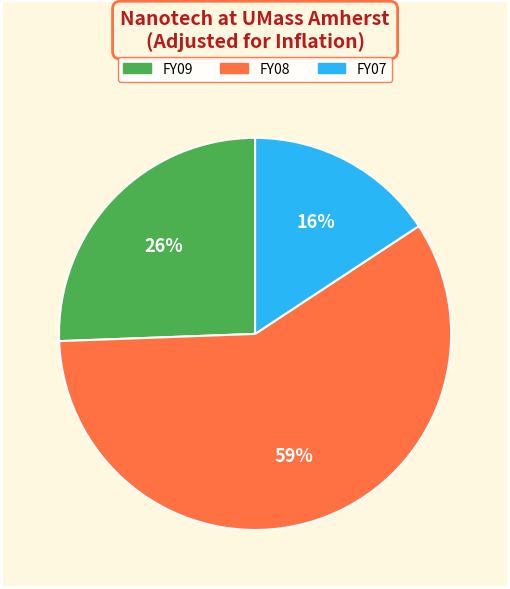

Which category accounts for the majority?

FY08